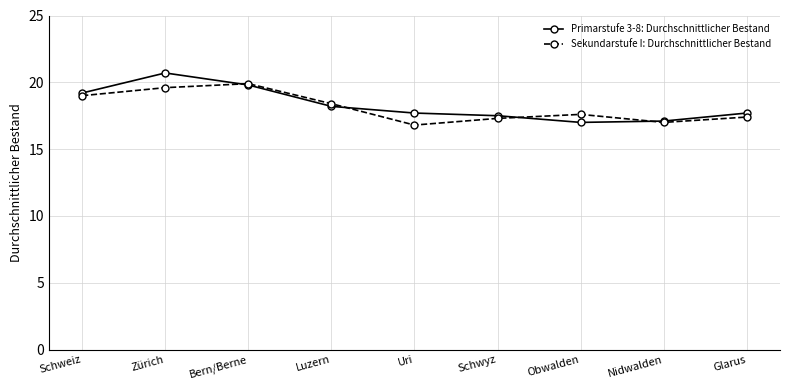

Which series has the largest range (max minus min)?

Primarstufe 3-8: Durchschnittlicher Bestand